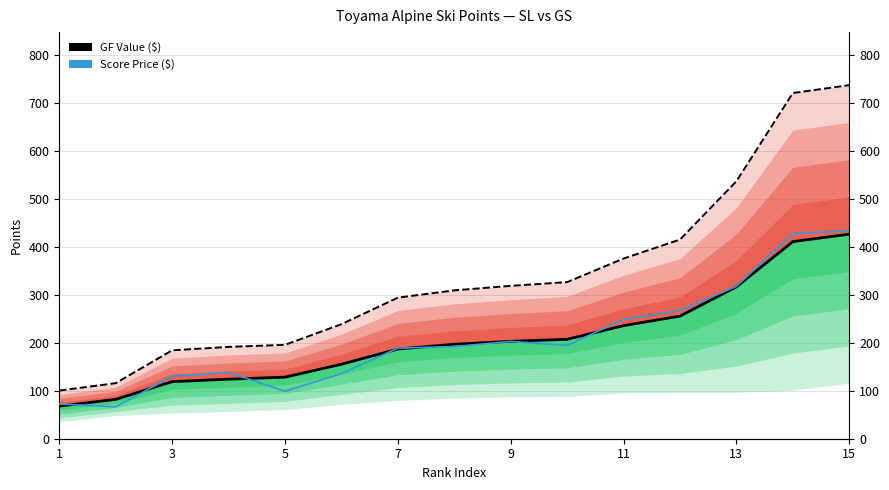

Between 8 and 13, which is larger?

13